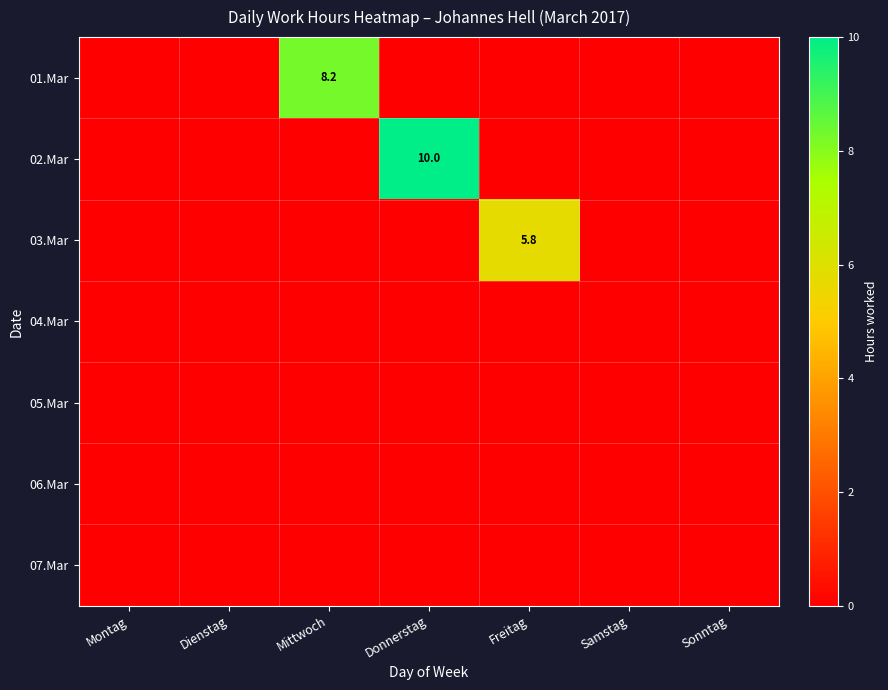

Which category has the lowest value across all series?

Montag